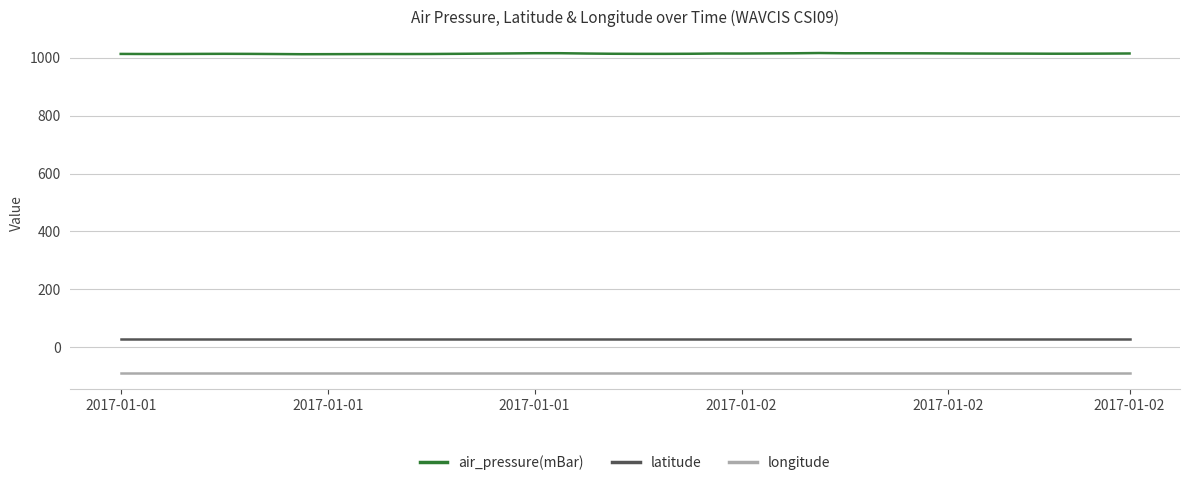

True or false: air_pressure(mBar) and latitude intersect in this chart.

False